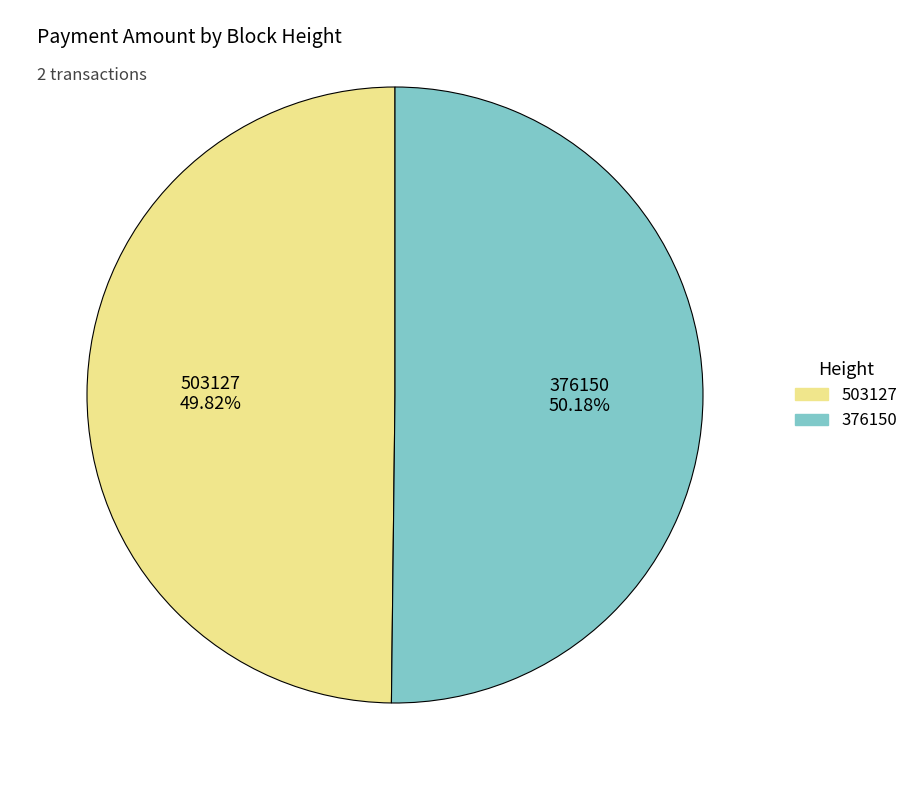

How many segments does this pie chart have?

2